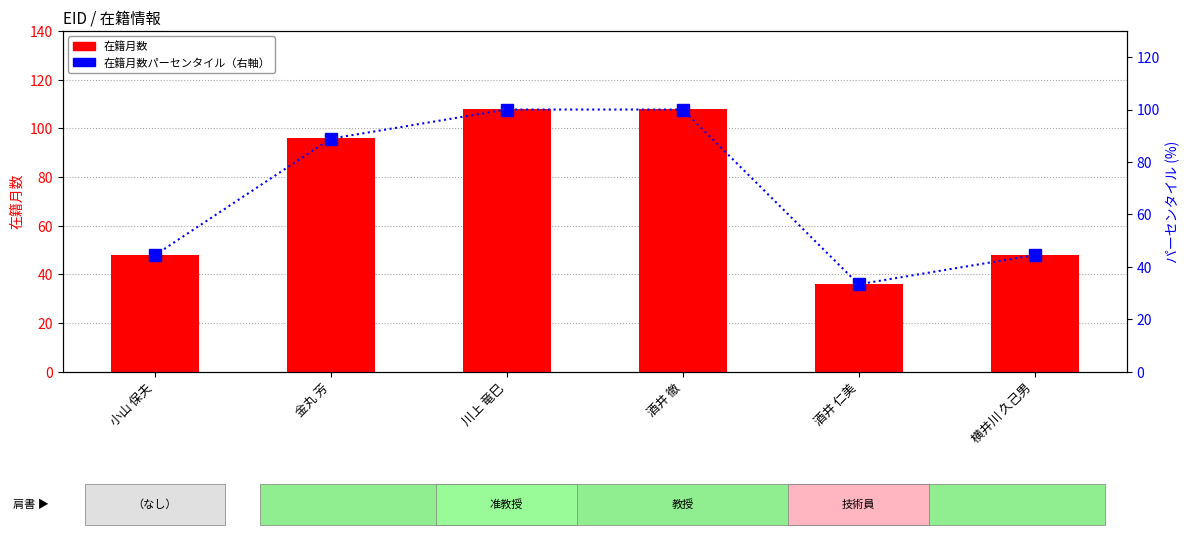

Is the value of 在籍月数 at 酒井 仁美 greater than the value of 在籍月数パーセンタイル at 酒井 仁美?

Yes